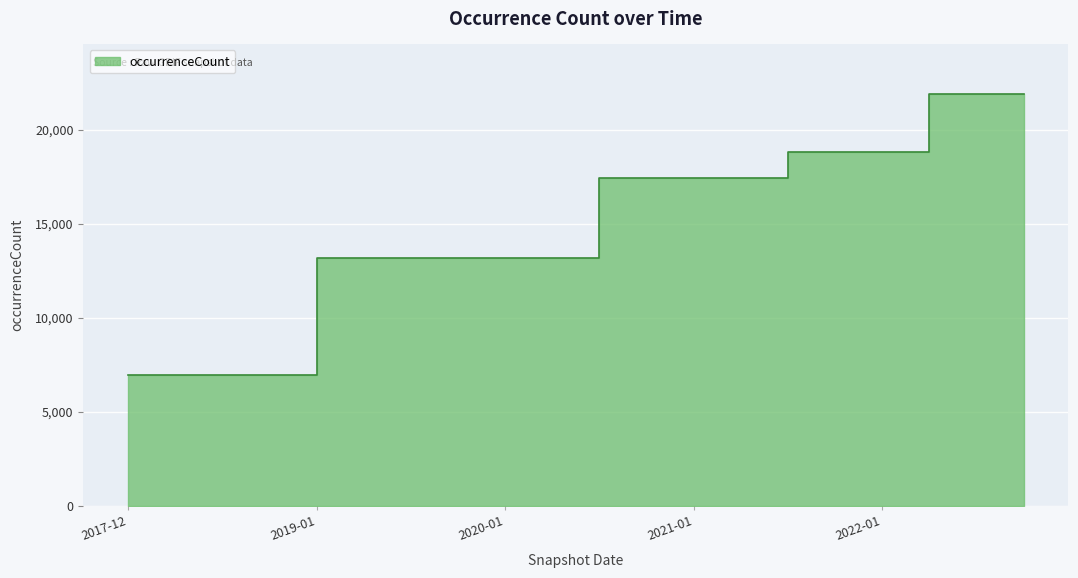

What is the label of the 4th point from the left?

2018-09-28